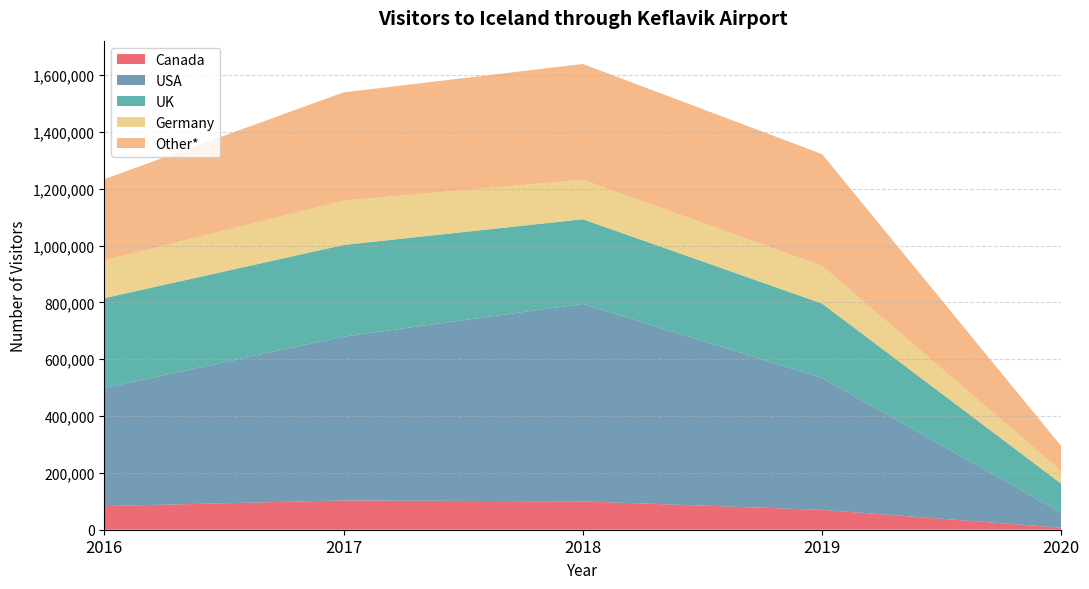

Reading right to left, list all the values displayed in this chart.

Canada: 7082	69947	99715	103026	83144
USA: 52589	464059	694814	576403	415287
UK: 101954	261805	297963	322543	316395
Germany: 43726	132155	139155	155813	132789
Other*: 88460	393559	407164	381032	285896